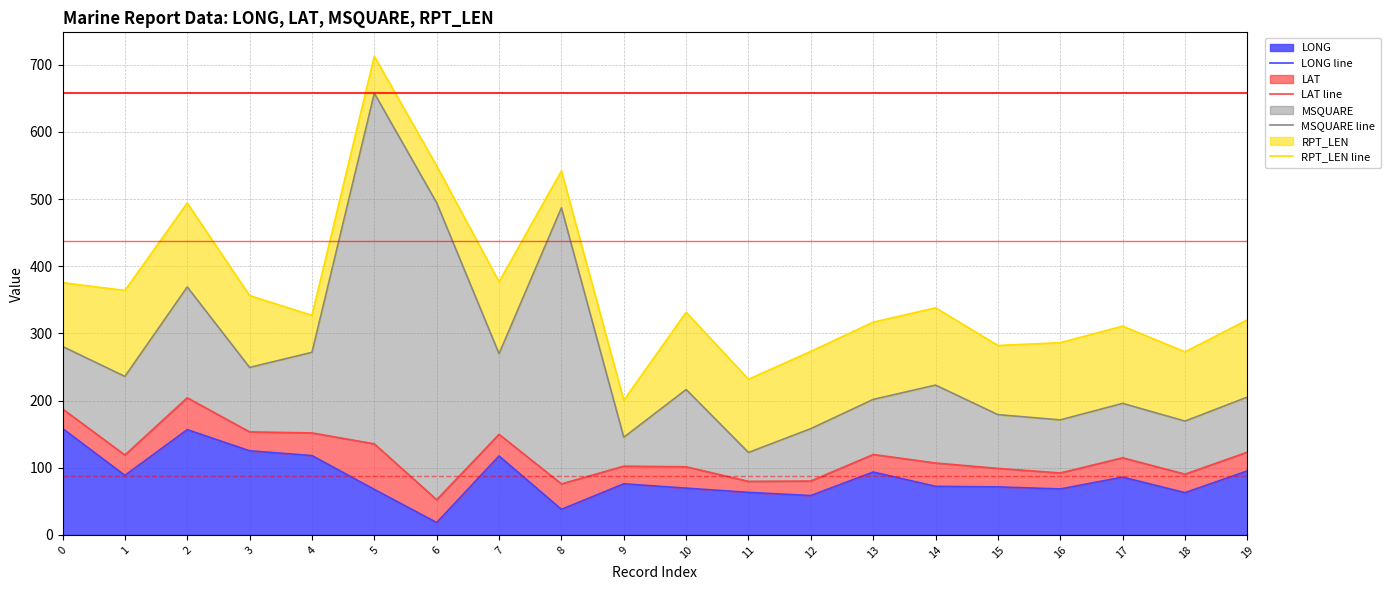

Reading left to right, transcribe all the data shown in this chart.

LONG line: 158.4	88.6	156.7	125.2	118.1	67.7	18.4	117.5	38.0	76.1	69.6	63.3	58.6	93.6	72.3	71.5	68.4	86.0	62.9	95.3
LAT line: 187.5	118.9	204.1	153.3	151.8	135.5	52.3	149.7	75.9	102.3	101.4	79.7	80.2	119.7	107.0	99.0	92.2	114.8	90.4	123.2
MSQUARE line: 280.5	235.9	369.1	249.3	271.8	657.5	494.3	269.7	486.9	145.3	216.4	122.7	158.2	201.7	223.0	179.0	171.2	195.8	169.4	205.2
RPT_LEN line: 375.5	363.9	494.1	356.3	326.8	712.5	549.3	376.7	541.9	200.3	331.4	231.7	273.2	316.7	338.0	282.0	286.2	310.8	272.4	320.2